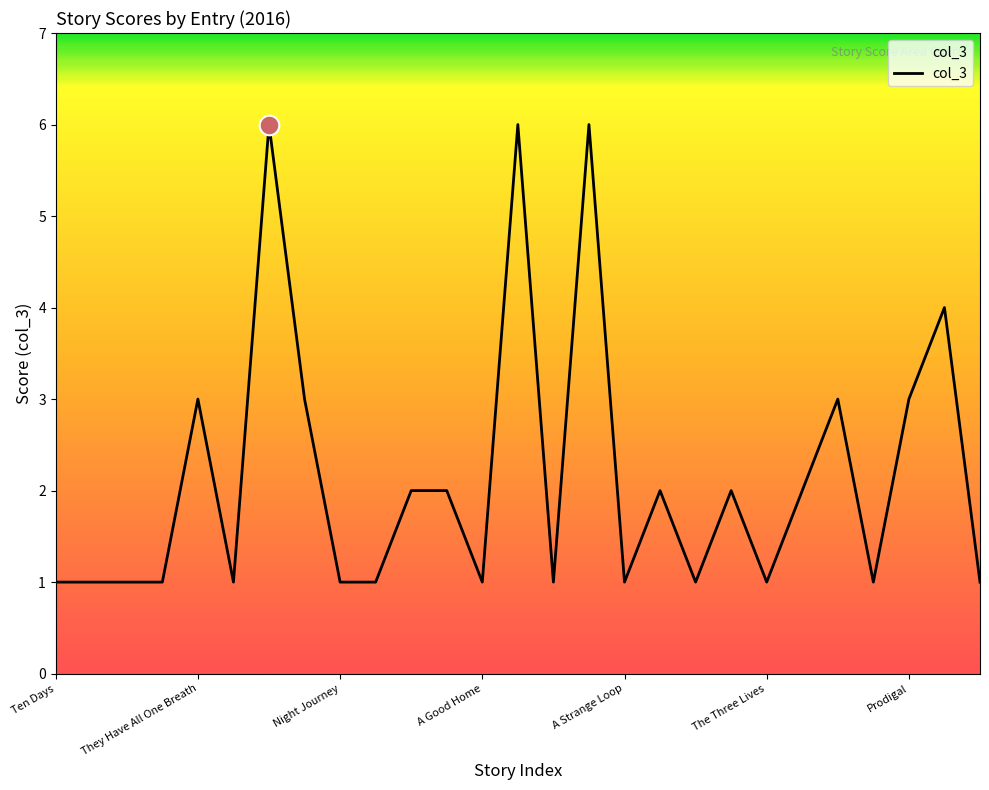

What is the difference between the maximum and minimum values?

5